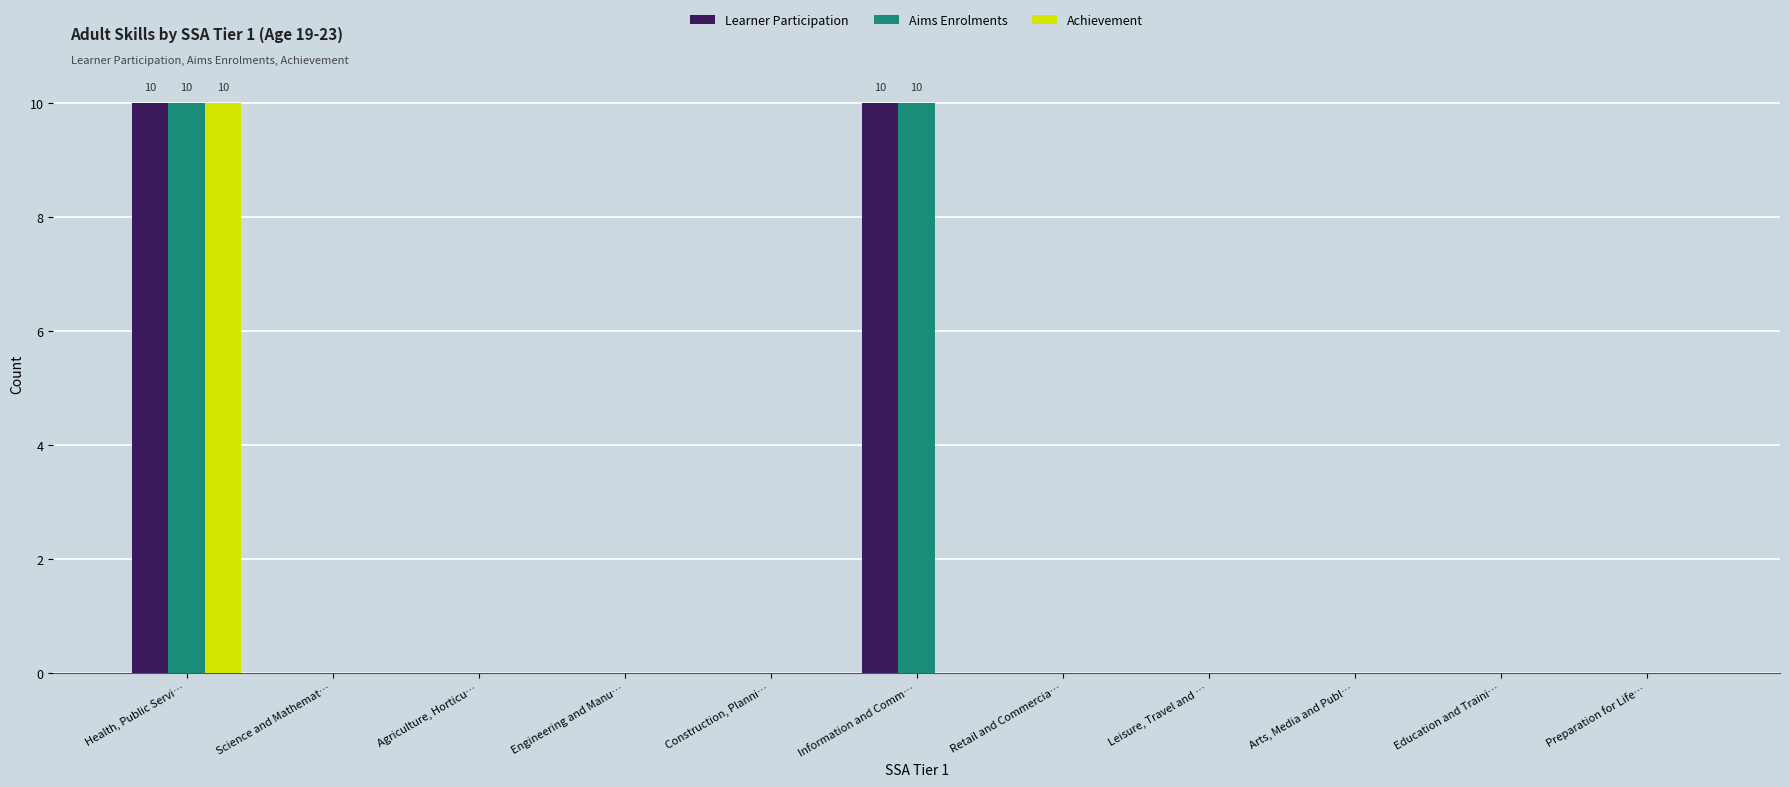

At which category is the sum across all series the highest?

Health, Public Servi…